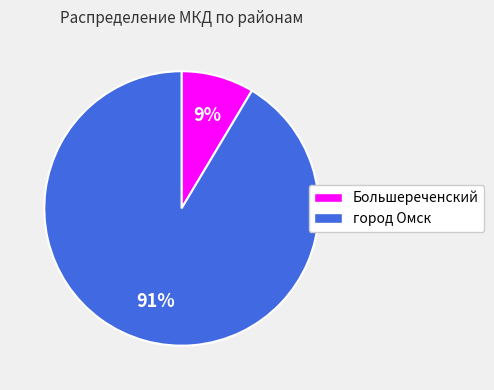

How many slices are in this pie chart?

2